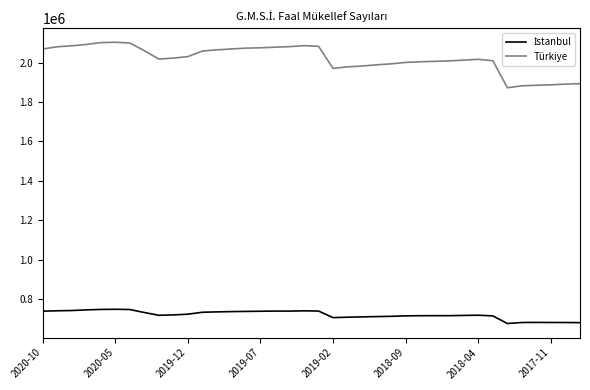

At how many categories does at least one series exceed 756125?

38